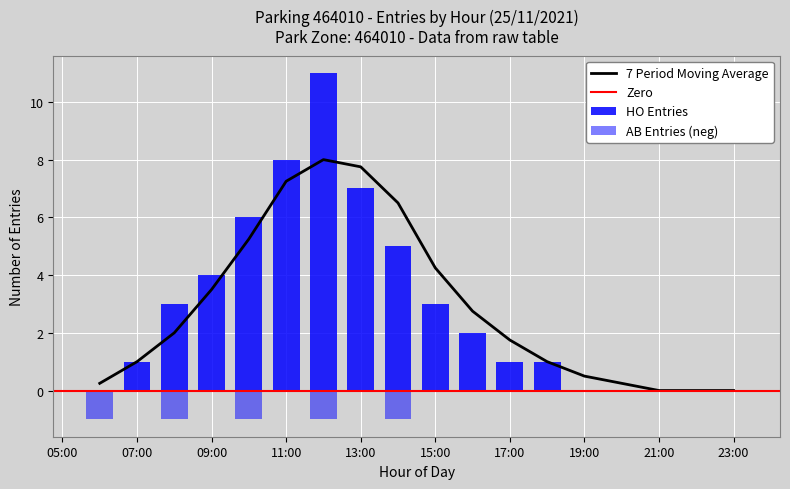

What is the difference between the maximum and second lowest values?

8